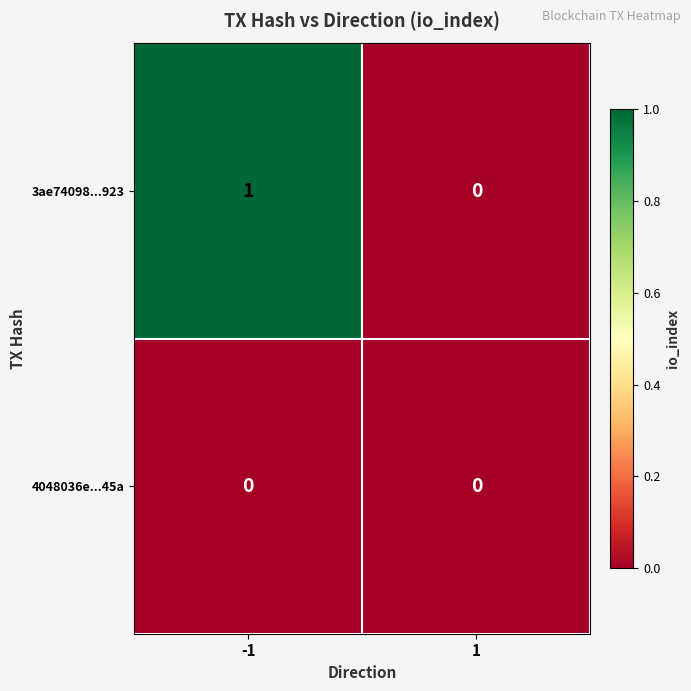

Rank the series at -1 from lowest to highest value.

4048036e...45a, 3ae74098...923